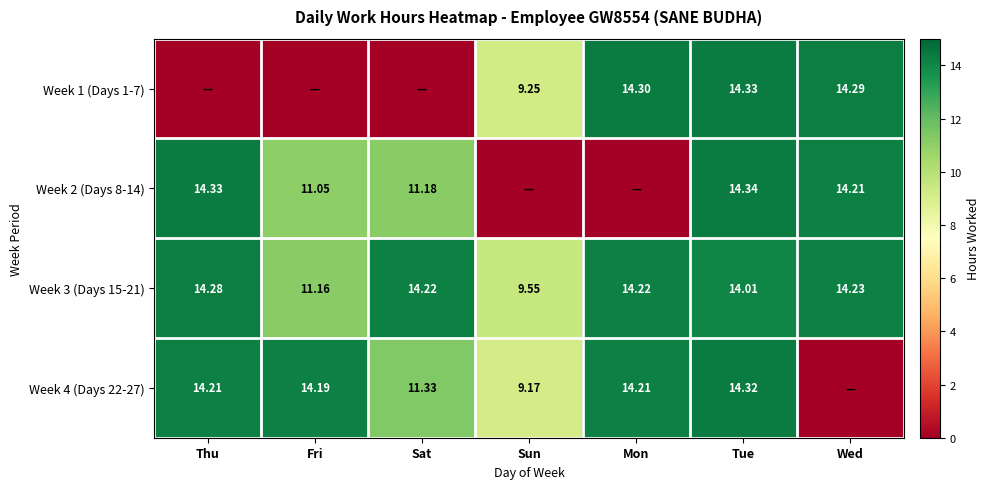

At which label does Week 3 (Days 15-21) first exceed 14?

Thu